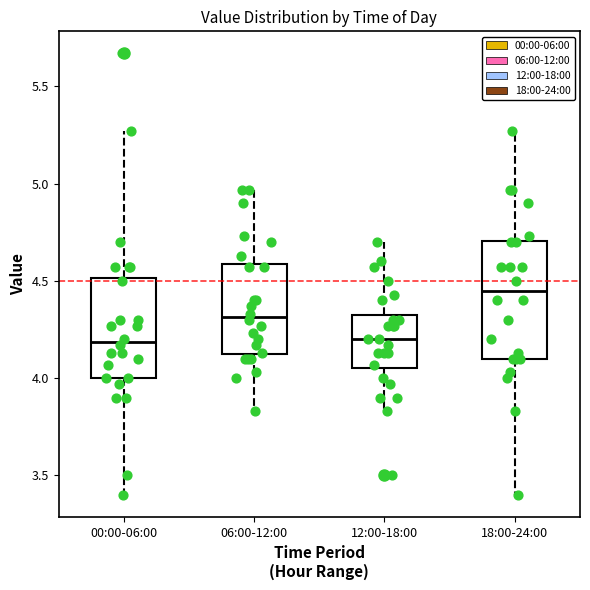

Which box is the tallest, from its lower edge to its upper edge?

18:00-24:00